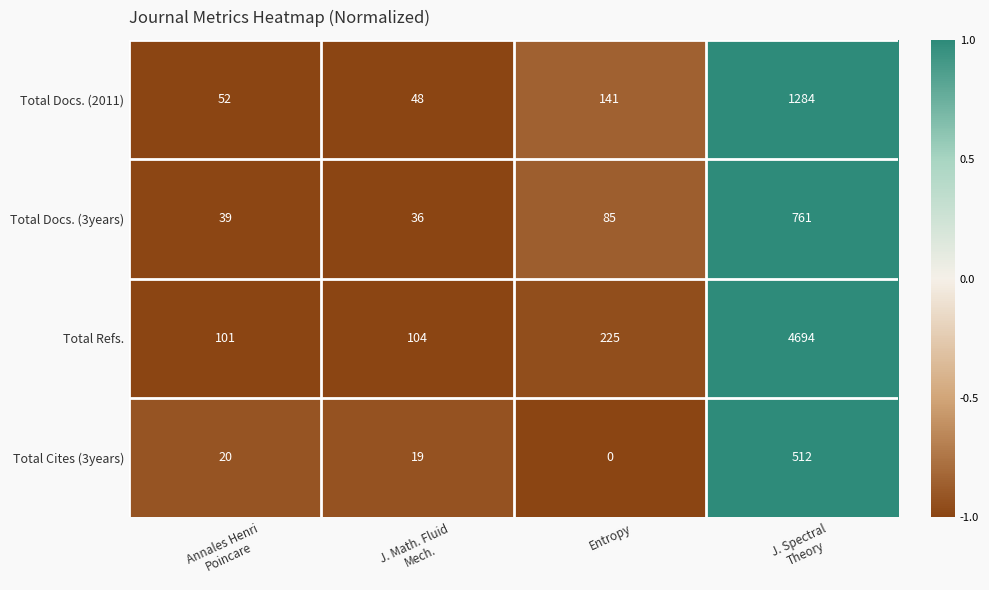

Rank the series by their maximum value, from highest to lowest.

Total Refs., Total Docs. (2011), Total Docs. (3years), Total Cites (3years)